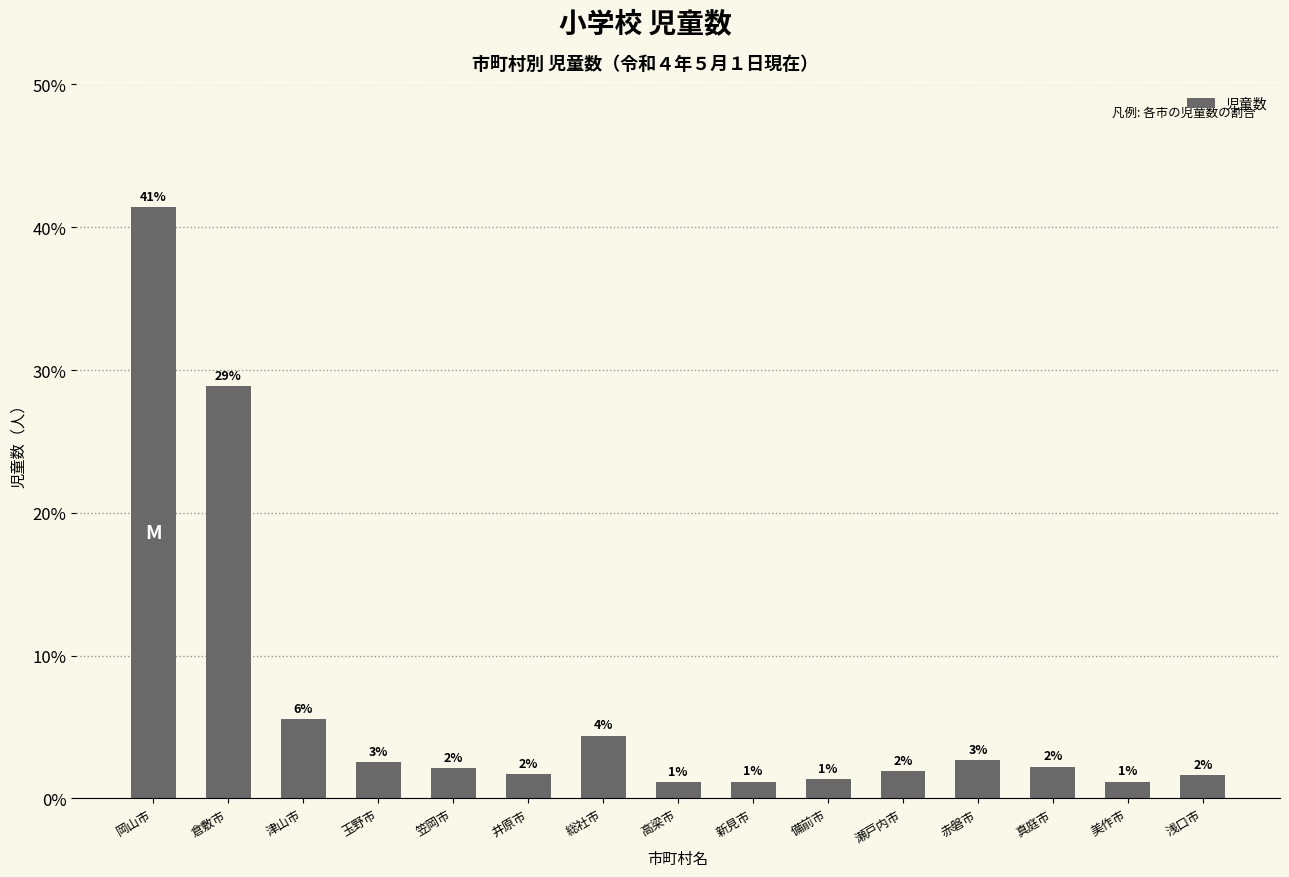

Rank the categories by value from highest to lowest.

岡山市, 倉敷市, 津山市, 総社市, 赤磐市, 玉野市, 真庭市, 笠岡市, 瀬戸内市, 井原市, 浅口市, 備前市, 新見市, 美作市, 高梁市